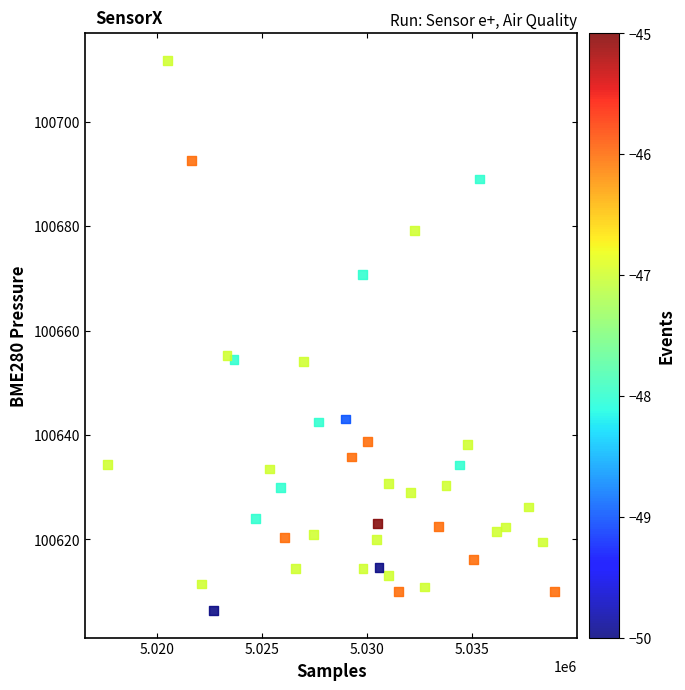

What is the range of Y values (max minus min)?

105.2